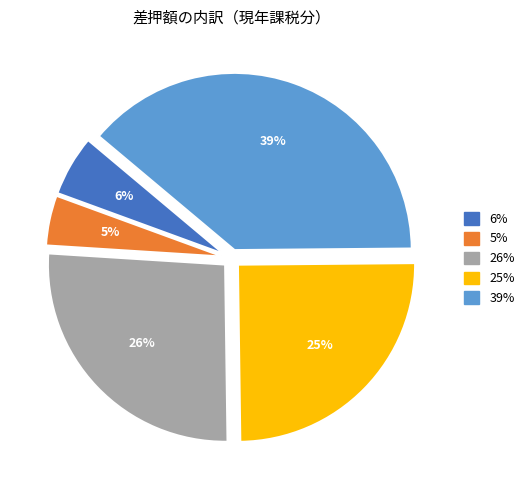

To the nearest percent, what is the difference between the largest and smallest slice percentages?

34%